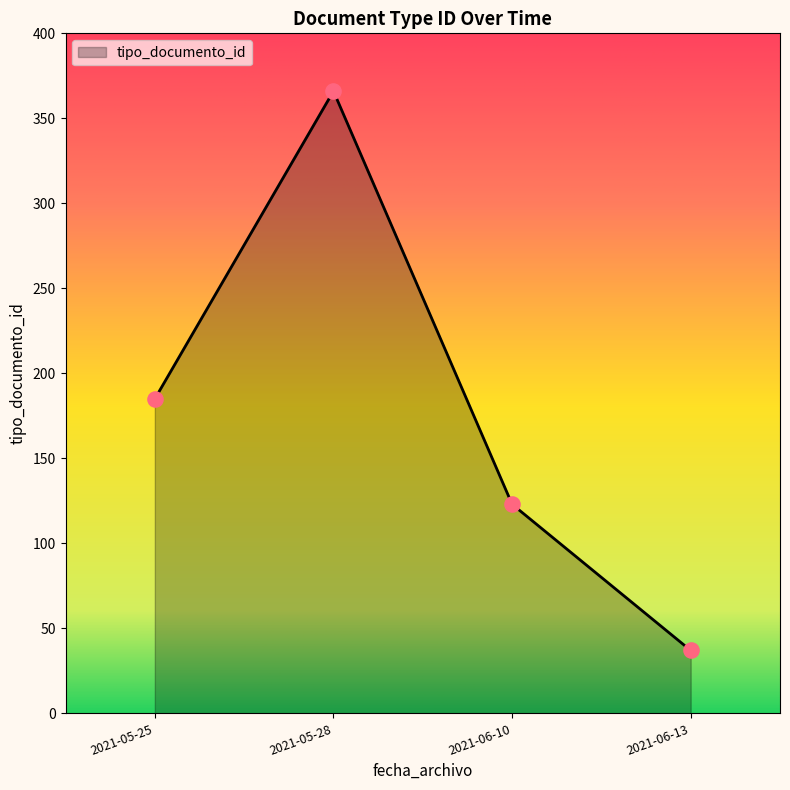

Which has a higher value, 2021-05-28 or 2021-05-25?

2021-05-28